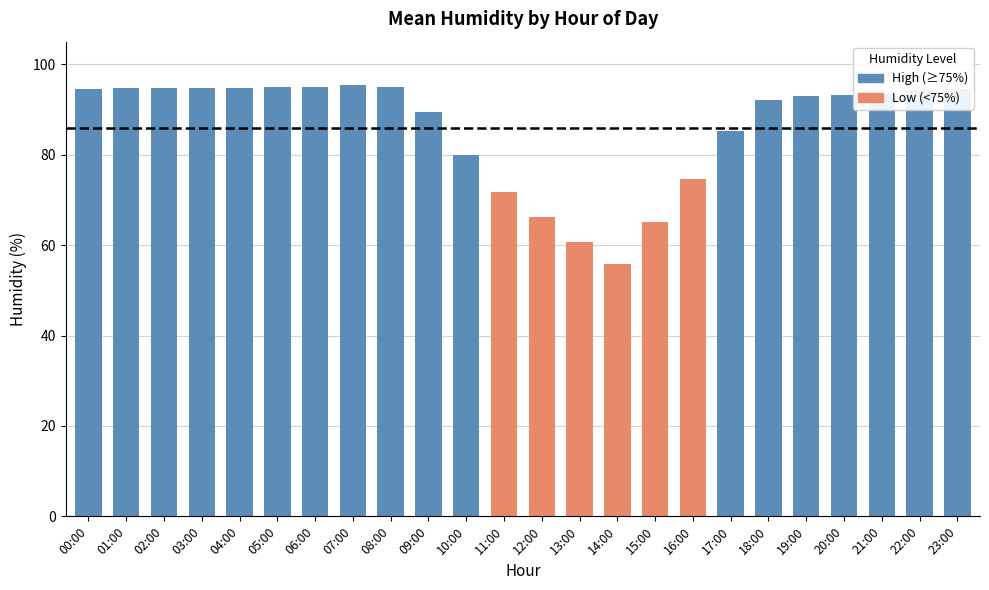

Where does the data first go above 93?

00:00